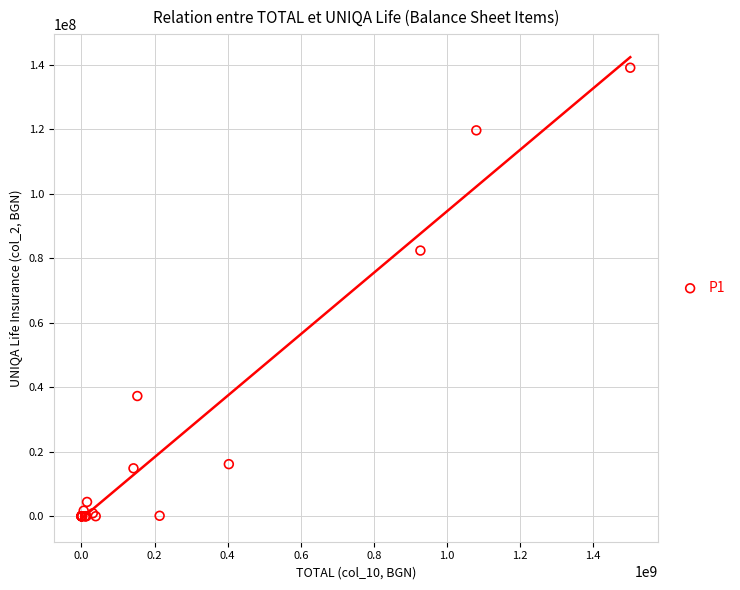

What Y value in the scatter plot is closest to 69541889?

82381892.3